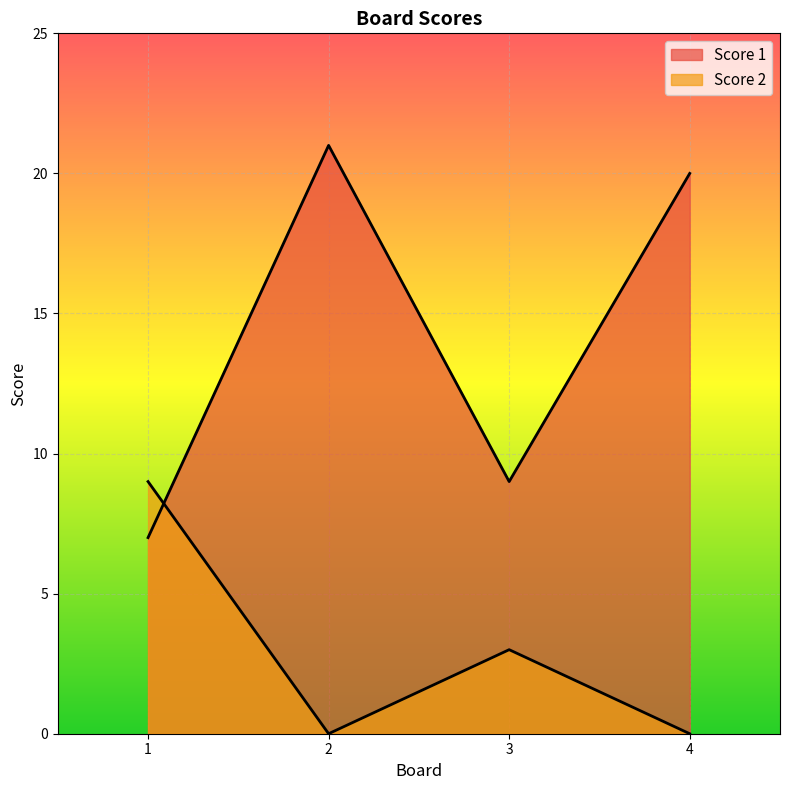

What is the average value of the Score 2 series?

3